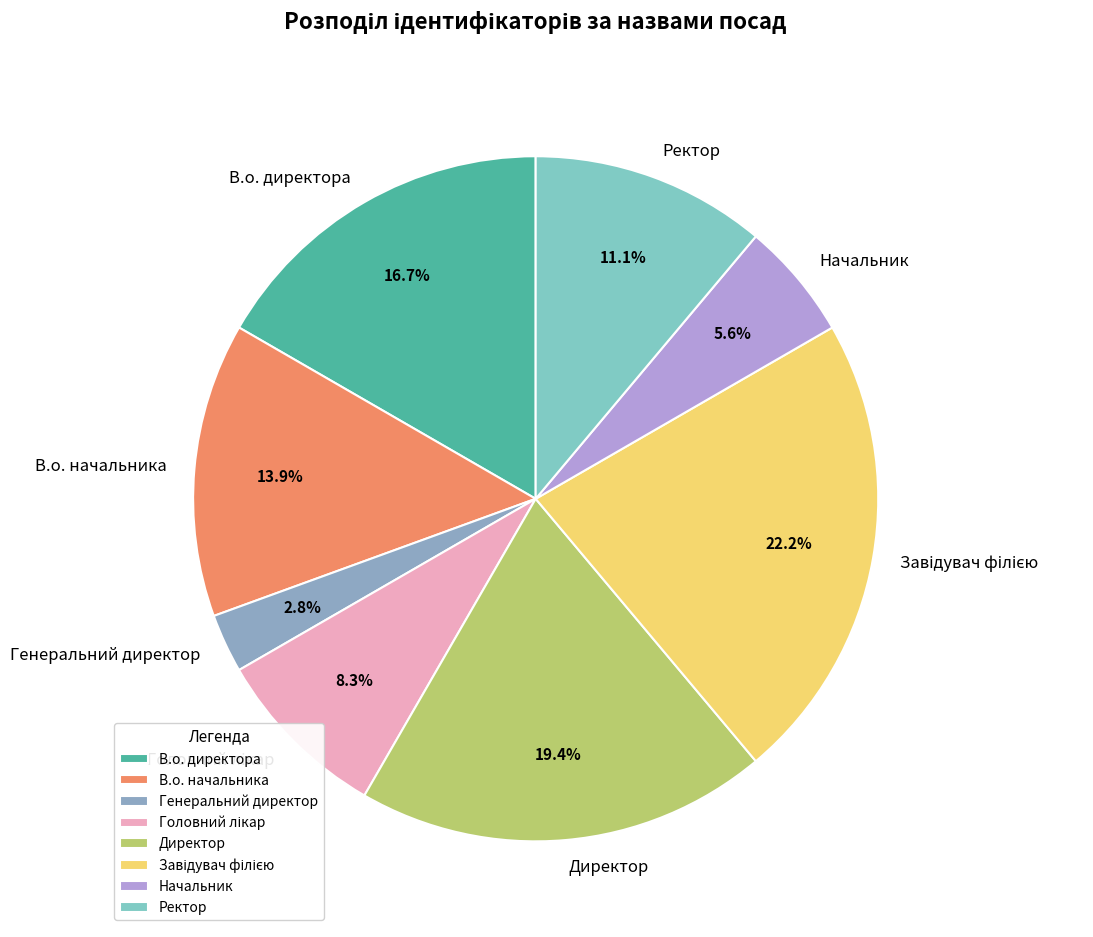

Approximately how many times larger is the value at В.о. начальника compared to Директор?

0.7